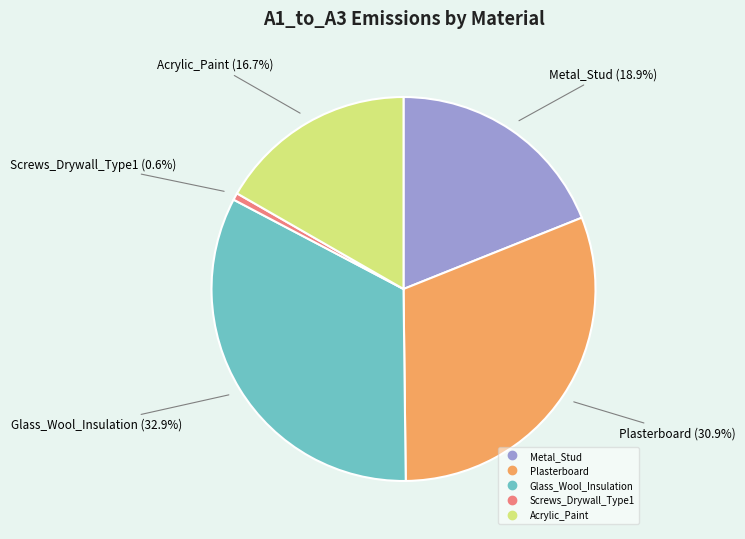

To the nearest percent, what is the difference between the Metal_Stud and Acrylic_Paint slice percentages?

2%